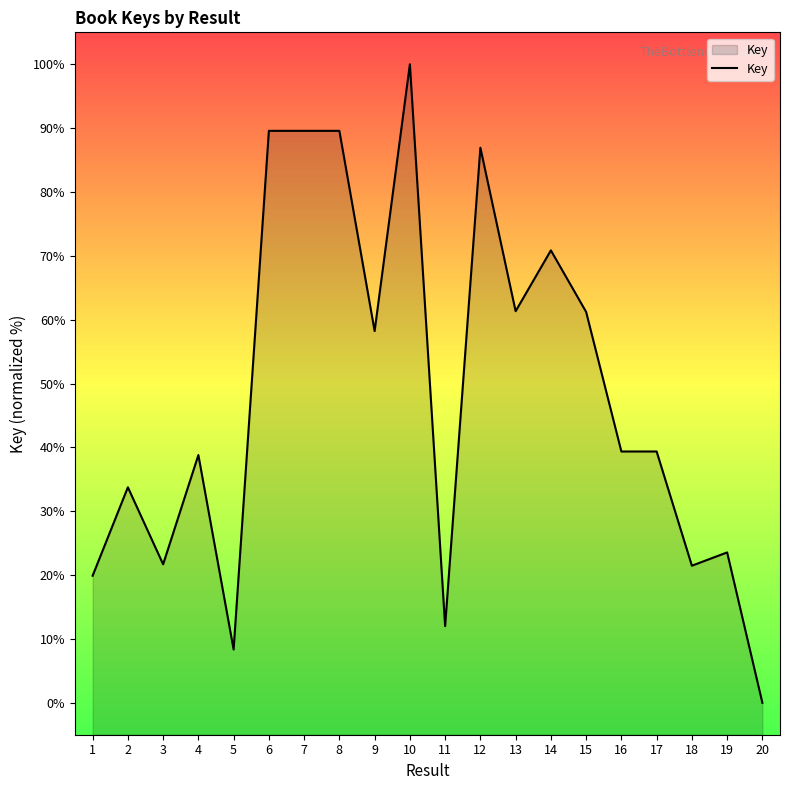

Which has a higher value, 16 or 5?

16